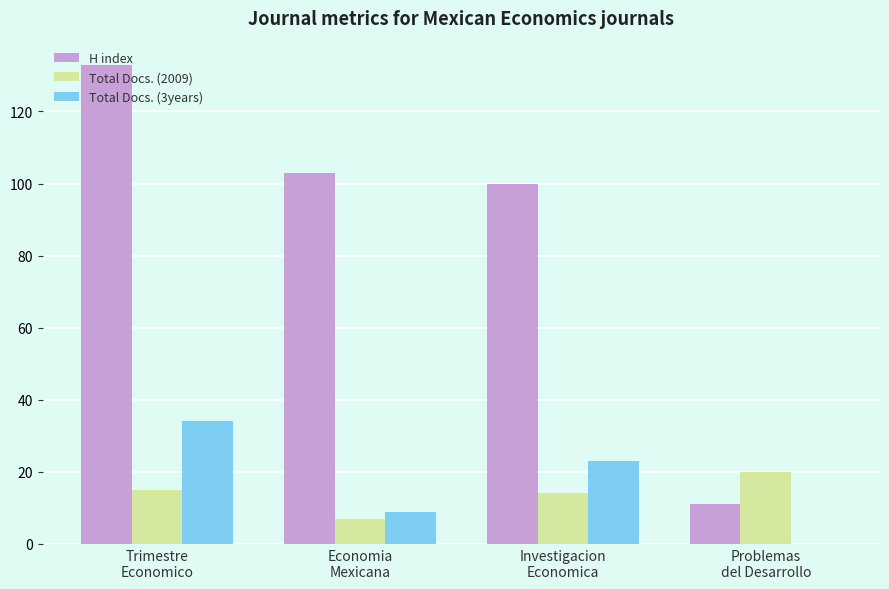

What are all the series names shown in the legend?

H index, Total Docs. (2009), Total Docs. (3years)